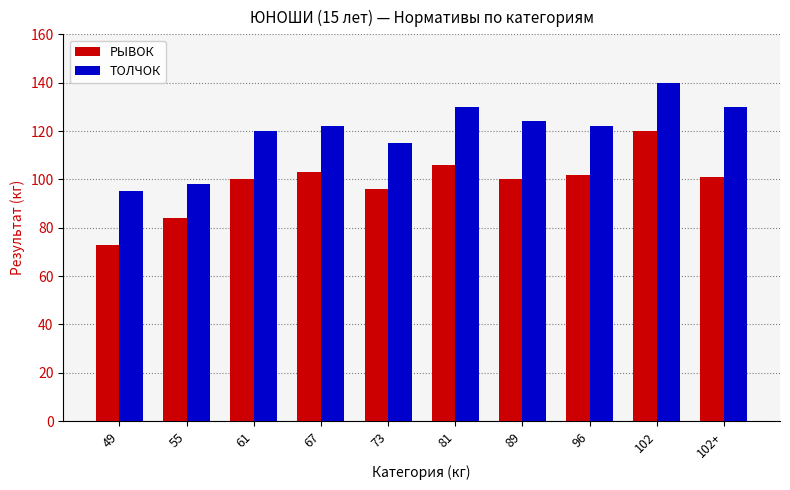

Reading right to left, transcribe all the data shown in this chart.

РЫВОК: 102+=101	102=120	96=102	89=100	81=106	73=96	67=103	61=100	55=84	49=73
ТОЛЧОК: 102+=130	102=140	96=122	89=124	81=130	73=115	67=122	61=120	55=98	49=95